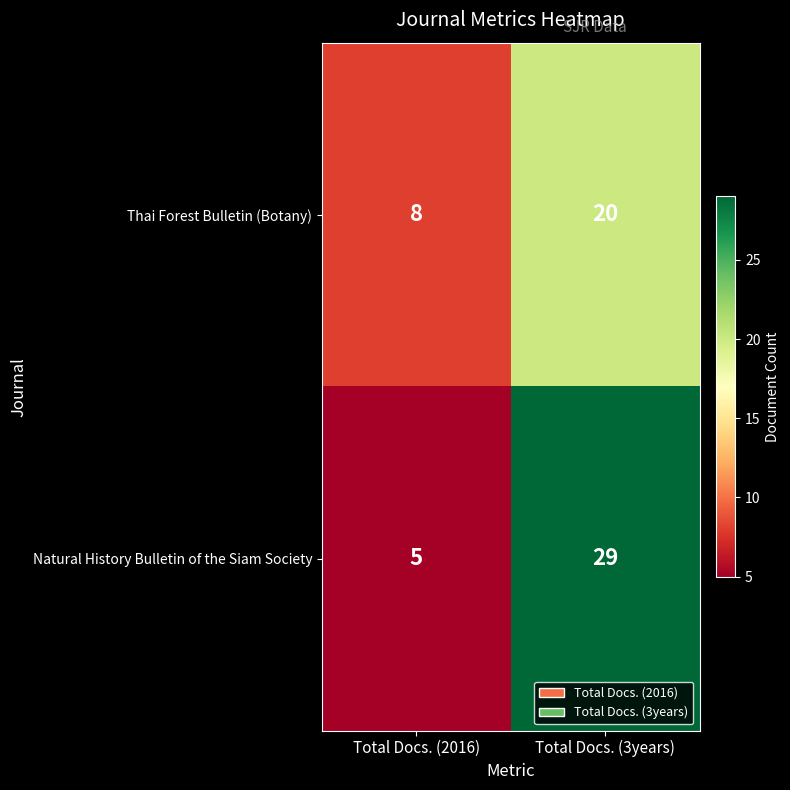

What is the sum of all Thai Forest Bulletin (Botany) values?

28